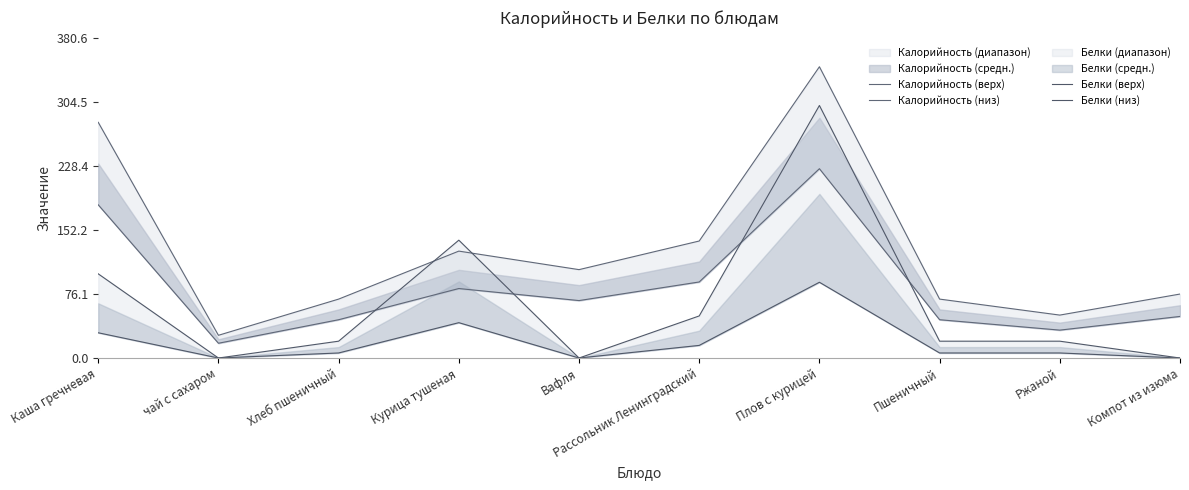

Where is the first local maximum for Белки (низ)?

Курица тушеная